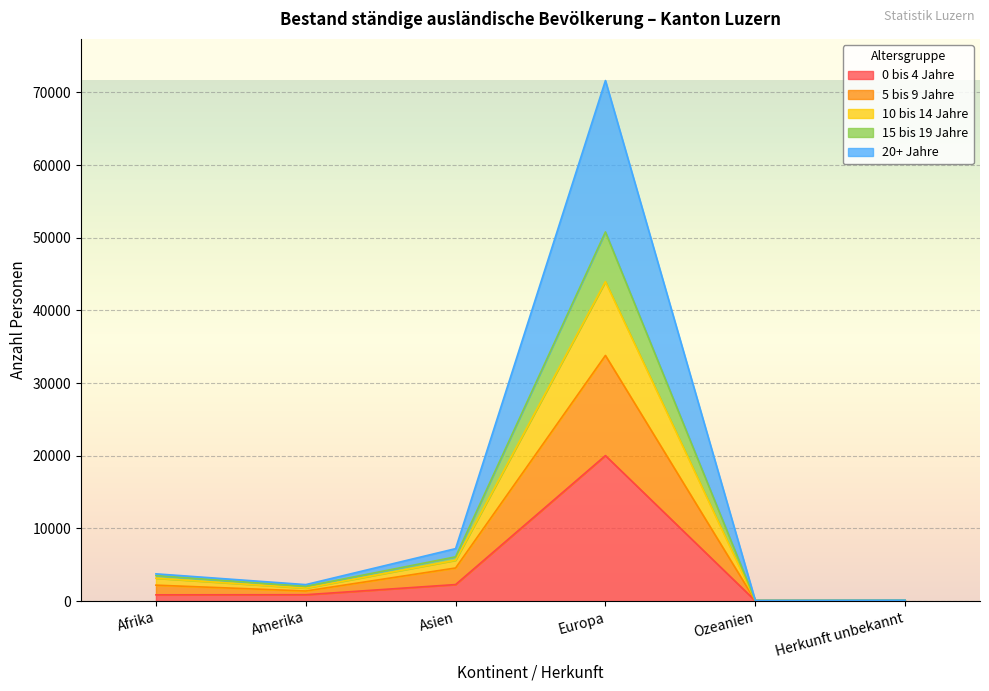

At which label does 0 bis 4 Jahre reach its peak?

Europa